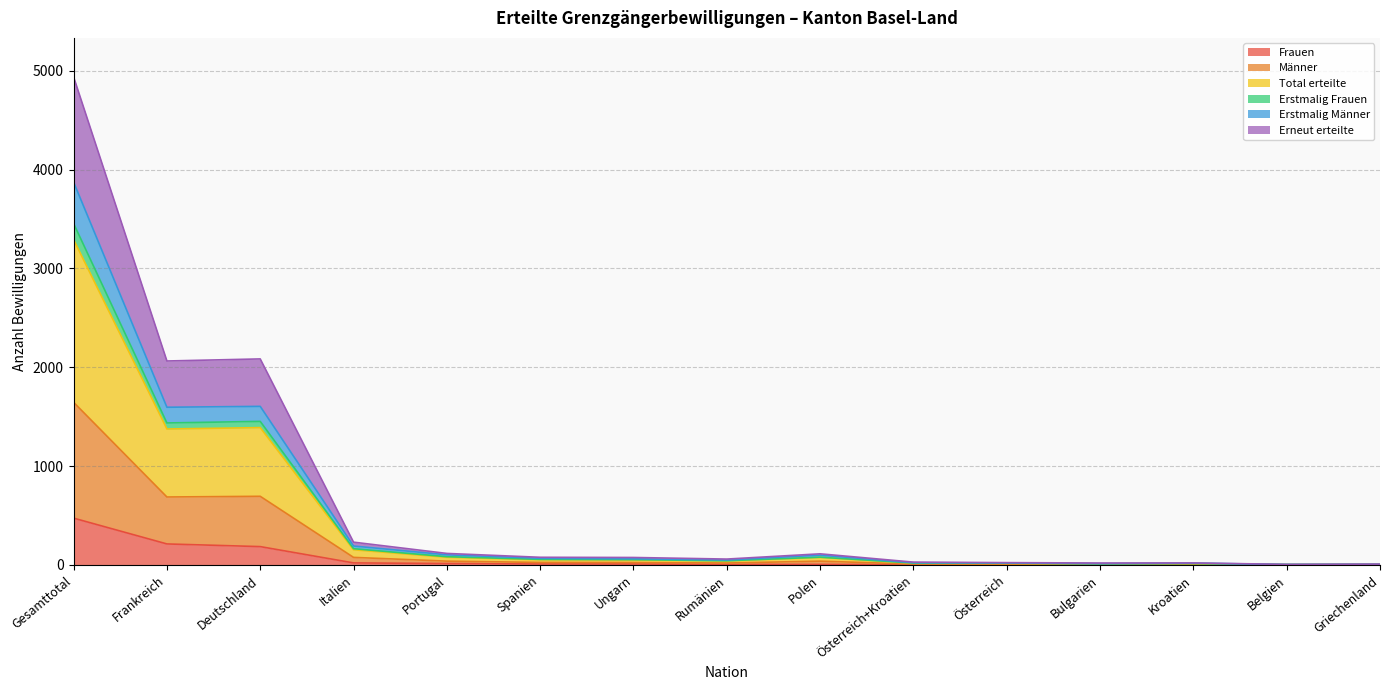

Which category has the highest value in the Frauen series?

Gesamttotal